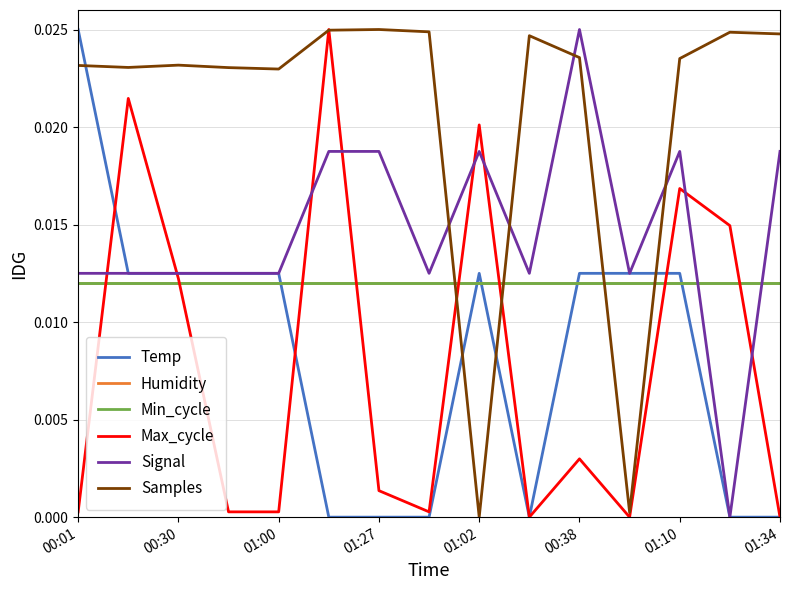

Which category has the lowest value in the Samples series?

01:02